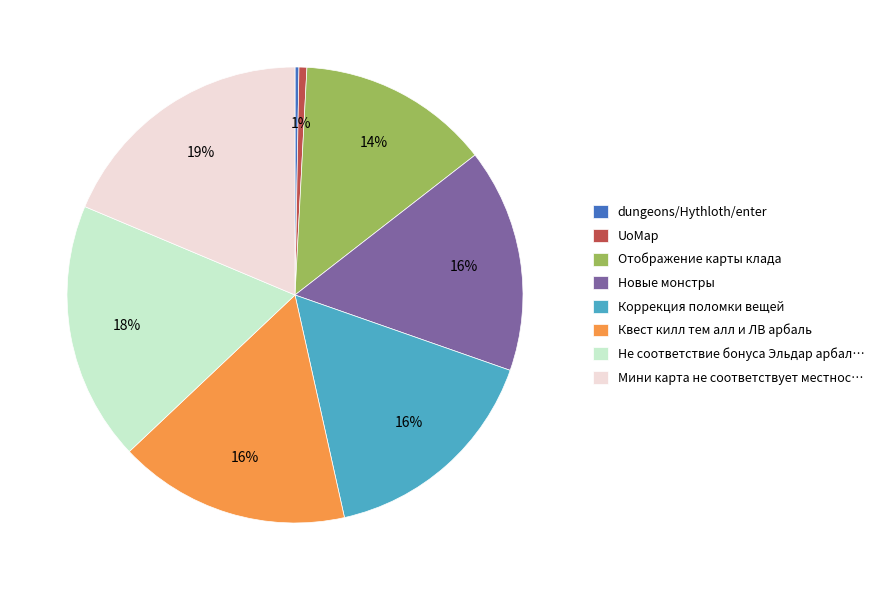

Does any single category account for the majority?

No